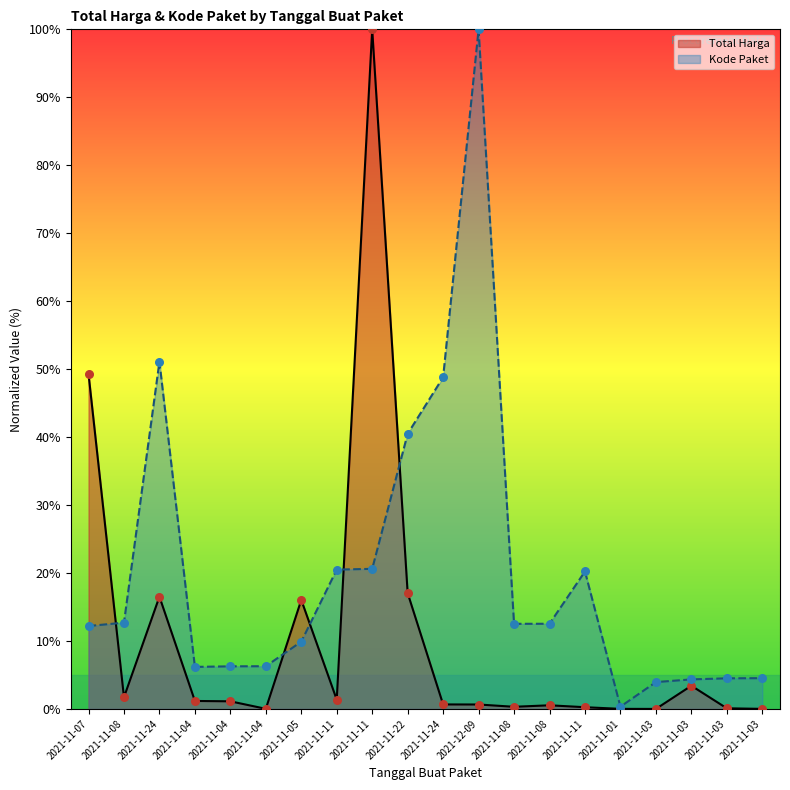

Which series has the widest spread of Y values?

Total Harga